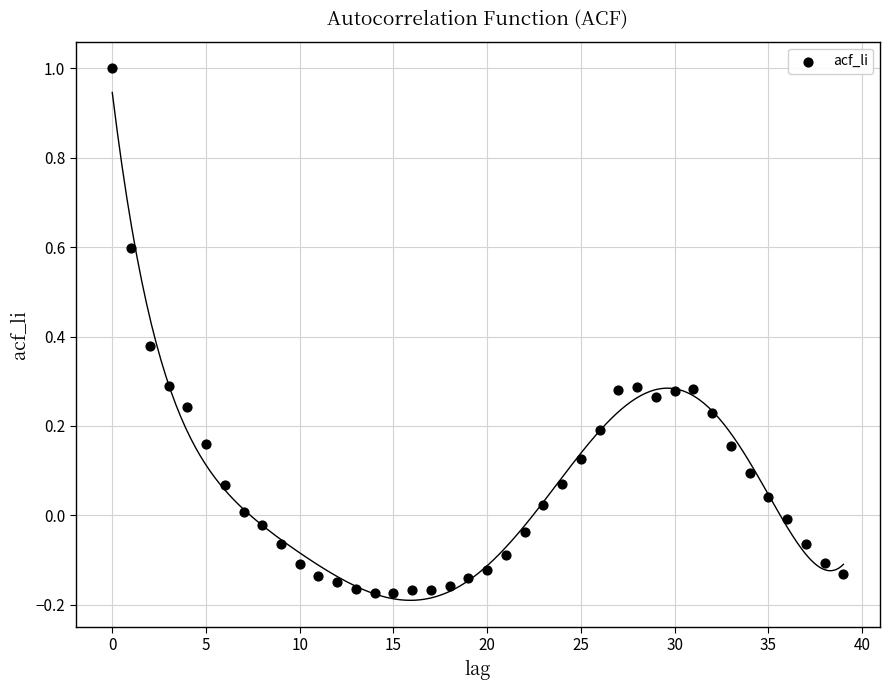

What is the range of Y values (max minus min)?

1.2